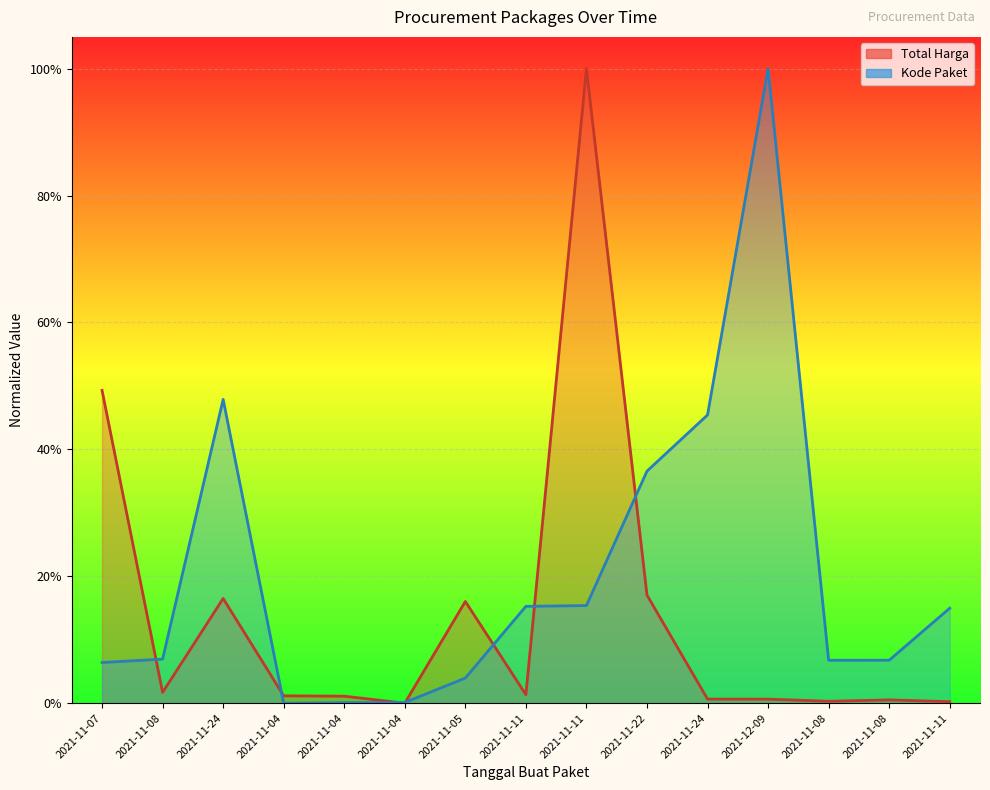

What is the approximate value of Kode Paket at 2021-11-24?

0.5